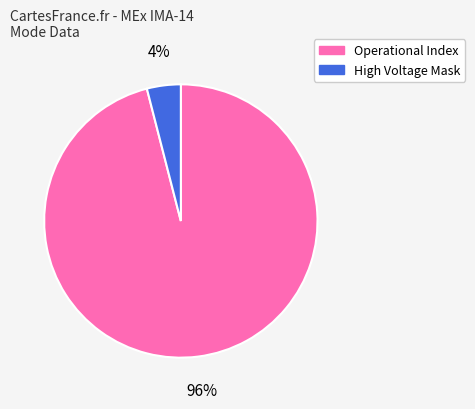

Is the sum of High Voltage Mask and Operational Index greater than half?

Yes